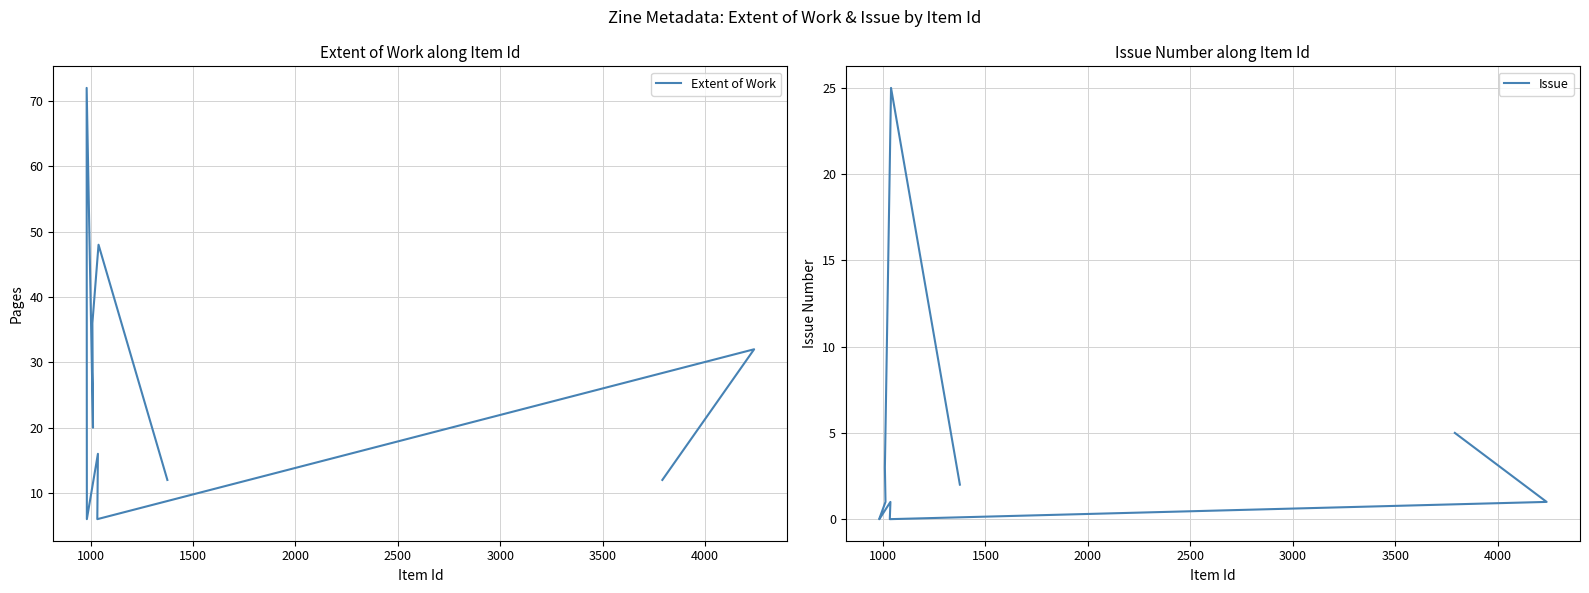

True or false: Issue and Extent of Work cross at least once.

False